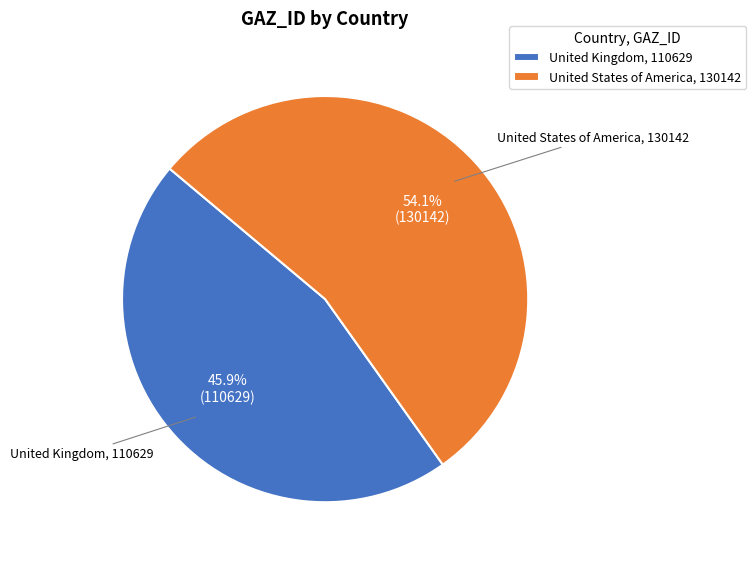

Count the number of slices in the pie.

2